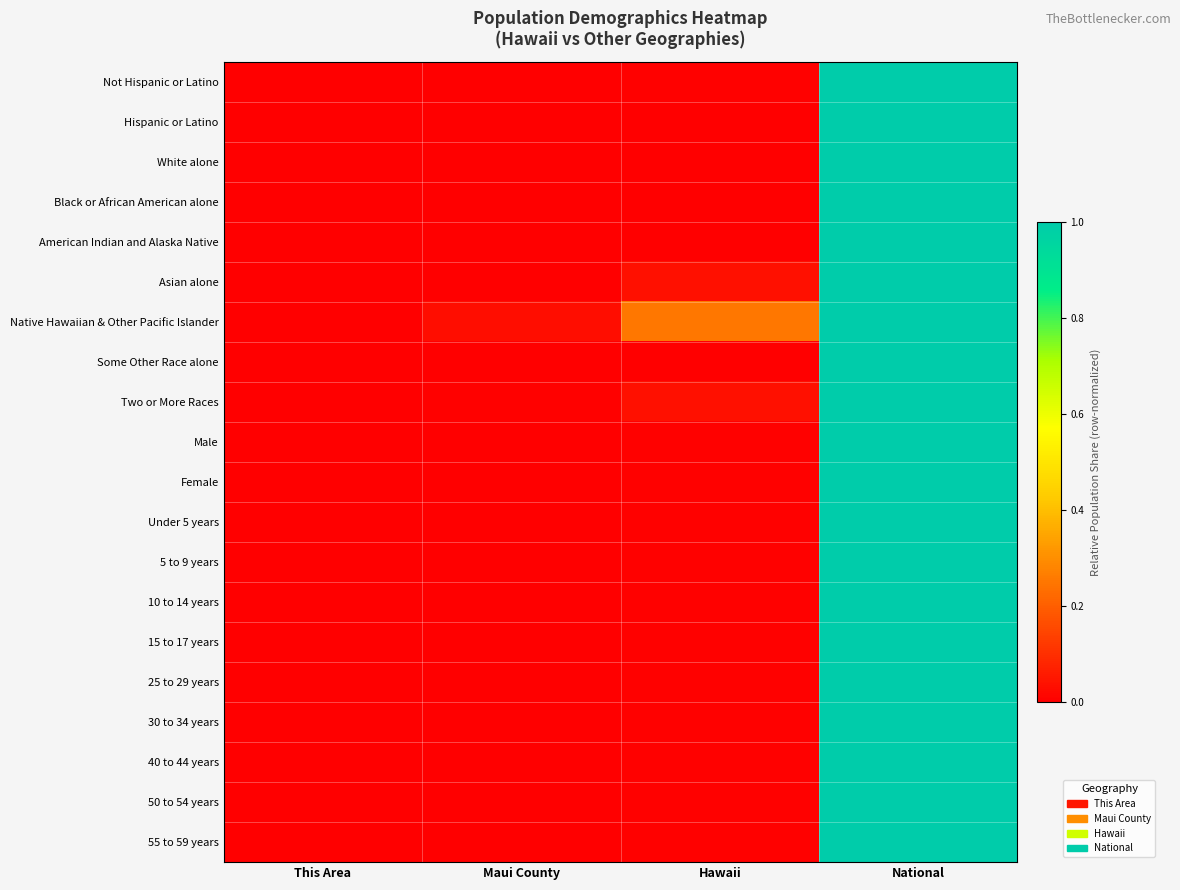

At which category does the chart reach its peak across all series?

National